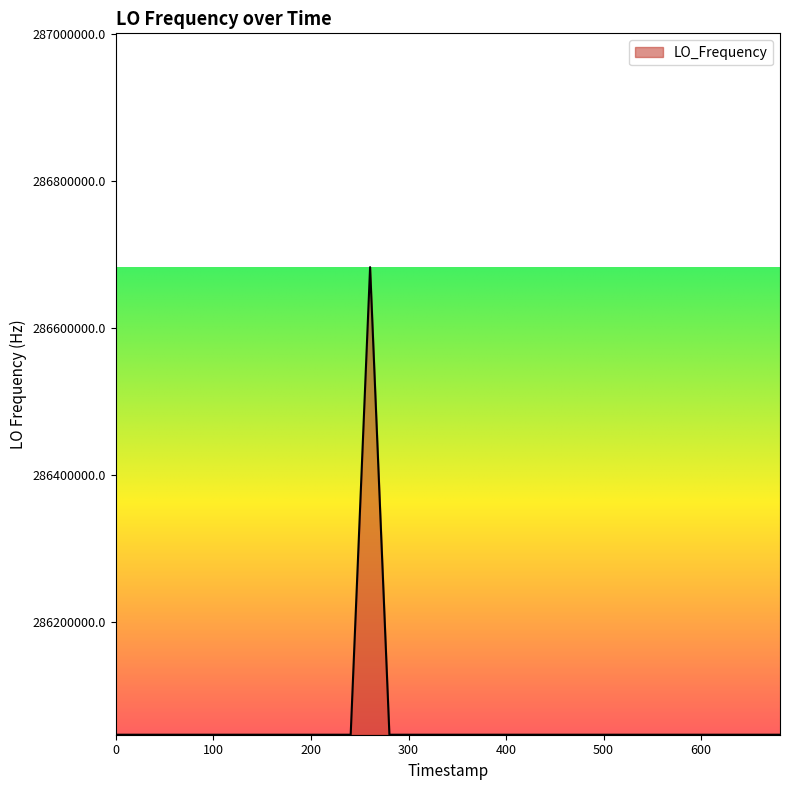

What is the maximum value shown in the chart?

286682705.3